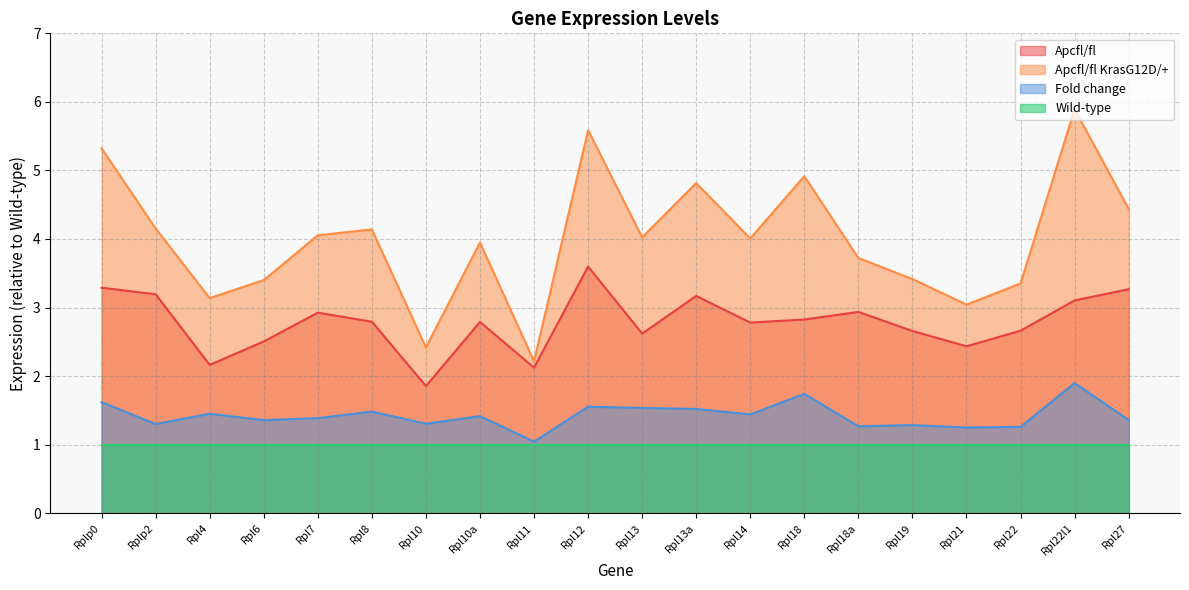

True or false: Apcfl/fl KrasG12D/+ and Apcfl/fl intersect in this chart.

False